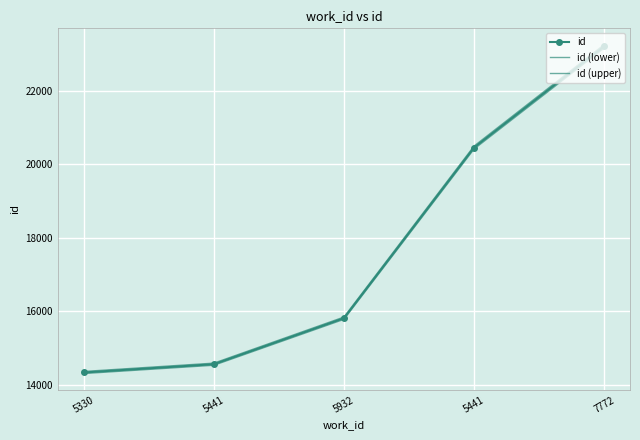

Reading left to right, list all the values displayed in this chart.

id: 14330.0	14556.0	15808.0	20450.0	23203.0
id (lower): 14301.3	14526.9	15776.4	20409.1	23156.6
id (upper): 14358.7	14585.1	15839.6	20490.9	23249.4